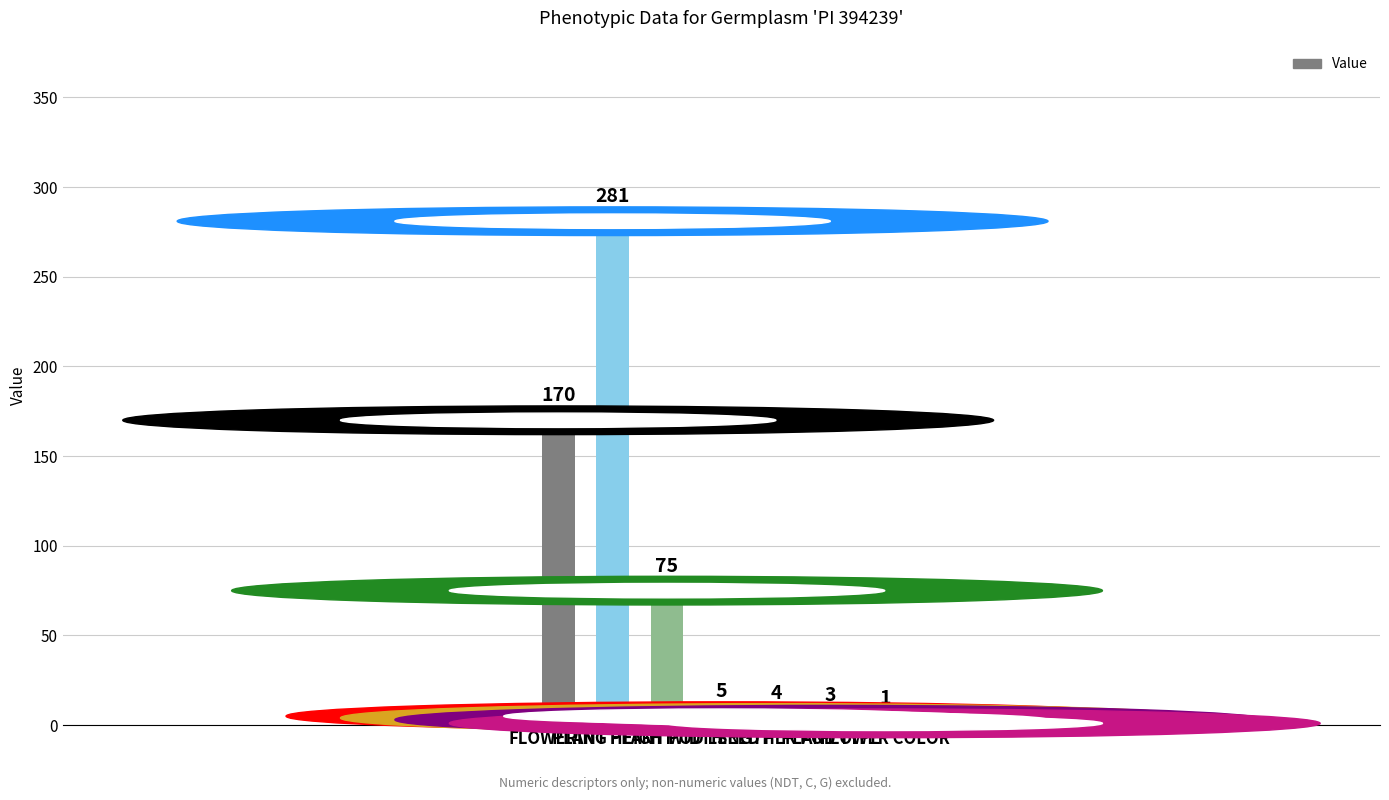

What is the sum of all values?

539